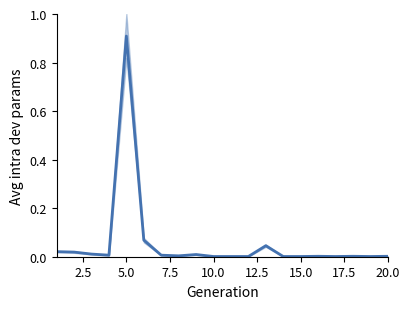

Reading left to right, list all the values displayed in this chart.

0.0	0.0	0.0	0.0	0.9	0.1	0.0	0.0	0.0	0.0	0.0	0.0	0.0	0.0	0.0	0.0	0.0	0.0	0.0	0.0